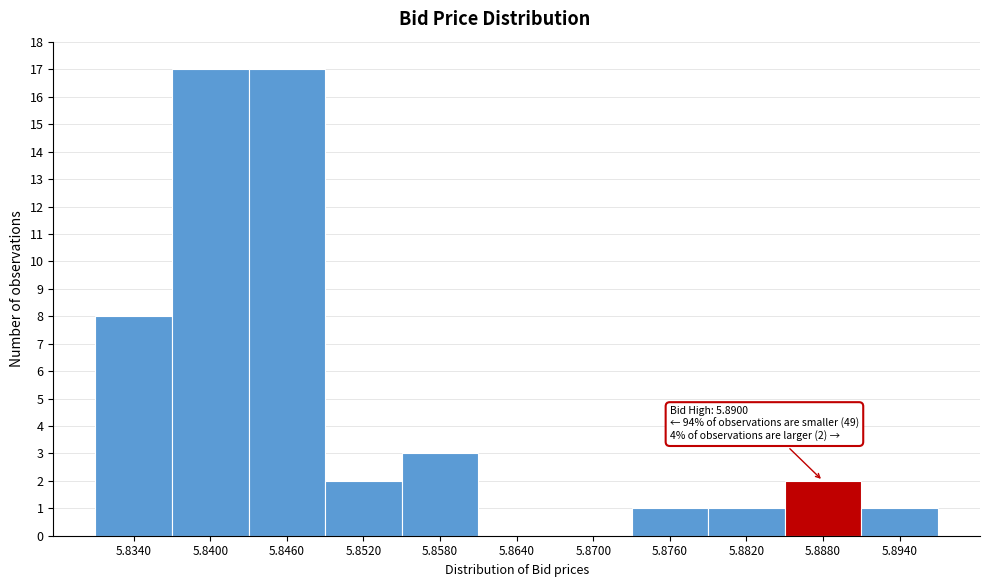

Reading right to left, what are all the values shown in this chart?

5.8940=1	5.8880=2	5.8820=1	5.8760=1	5.8700=0	5.8640=0	5.8580=3	5.8520=2	5.8460=17	5.8400=17	5.8340=8